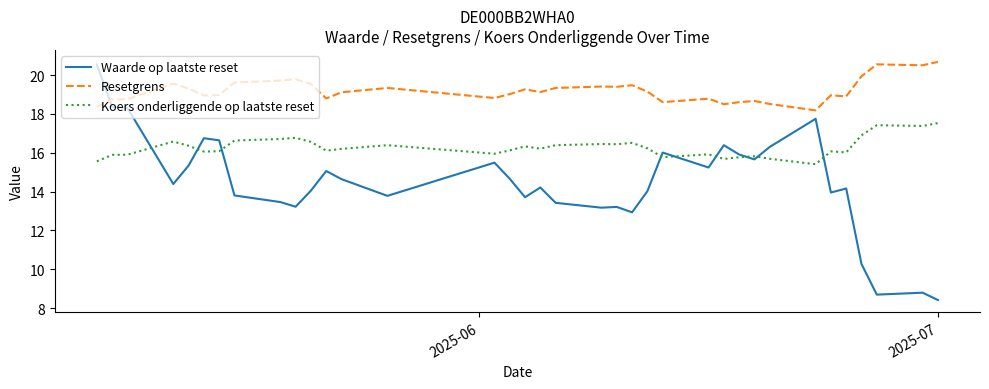

What is the difference between the second highest and minimum values in the Koers onderliggende op laatste reset series?

2.0